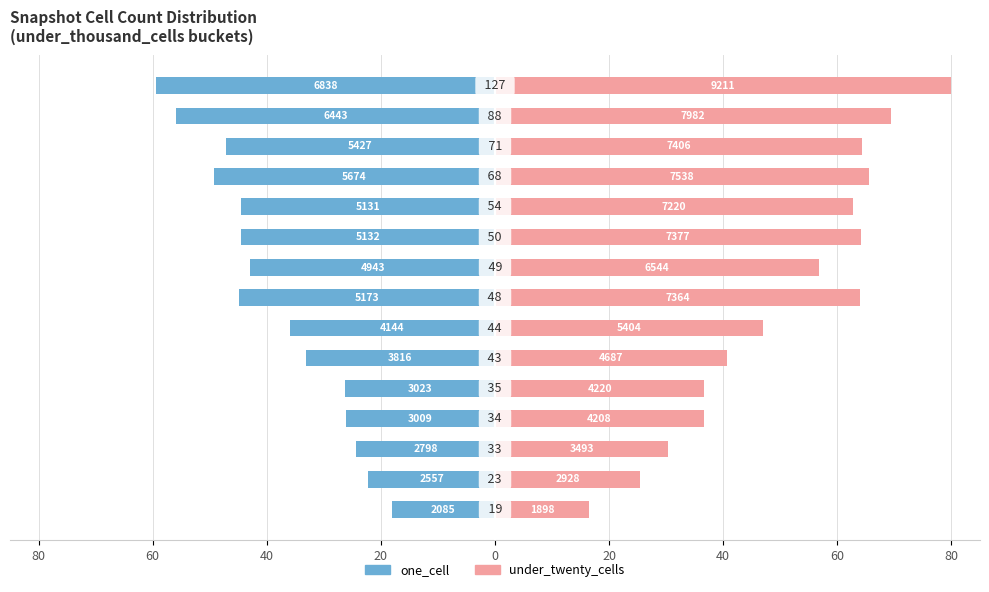

How many categories are shown in the chart?

15